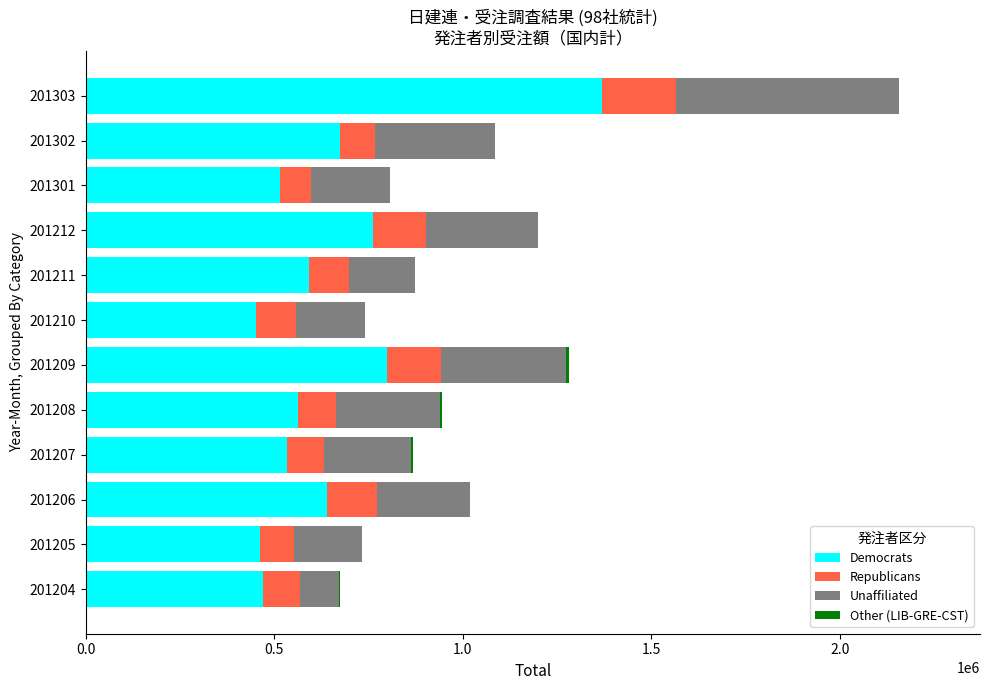

What is the maximum value for Democrats?

1369703